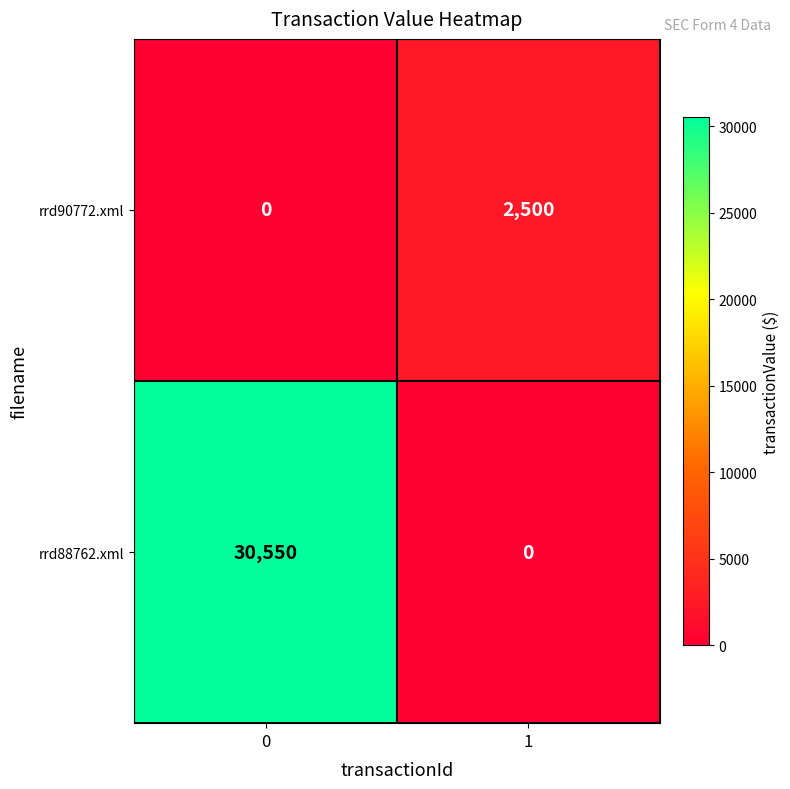

Reading left to right, extract all data points from this chart.

rrd90772.xml: 0	2500
rrd88762.xml: 30550	0